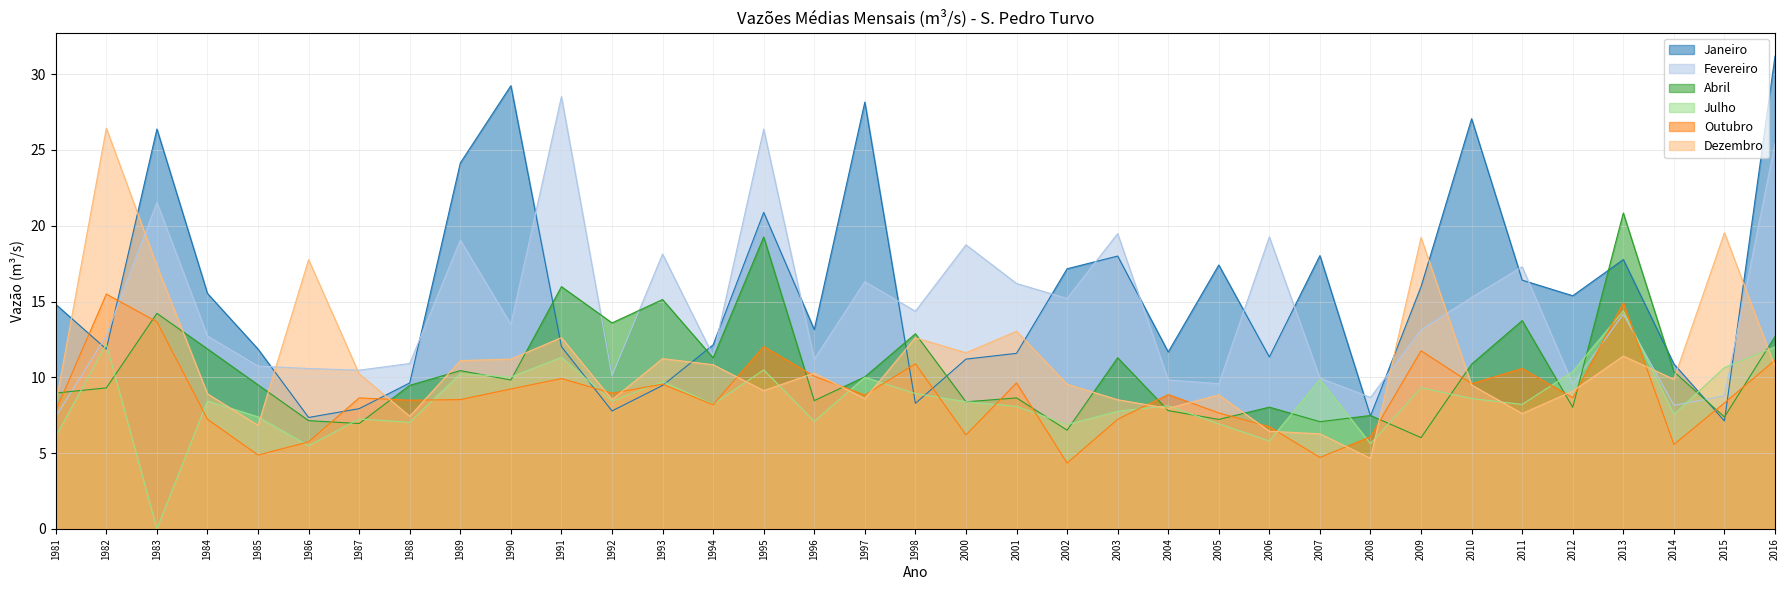

At which label does Janeiro first exceed 13?

1981